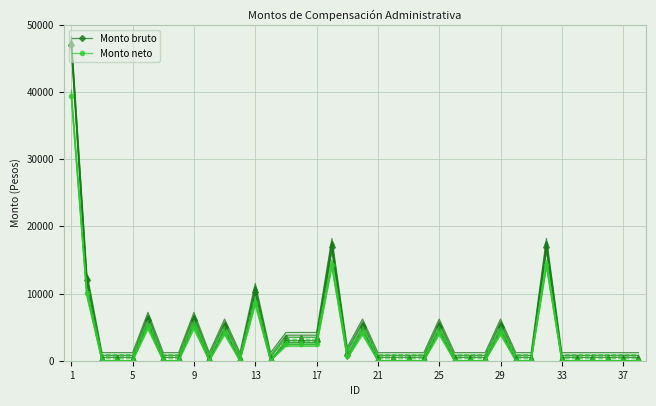

What is the highest value of the Monto neto series?

39480.0